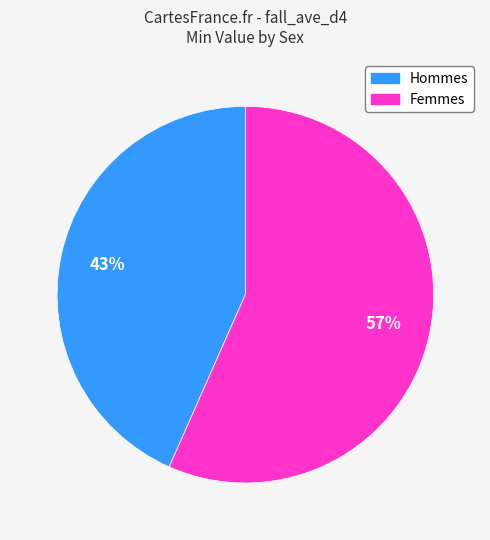

To the nearest percent, what is the average slice percentage?

50%